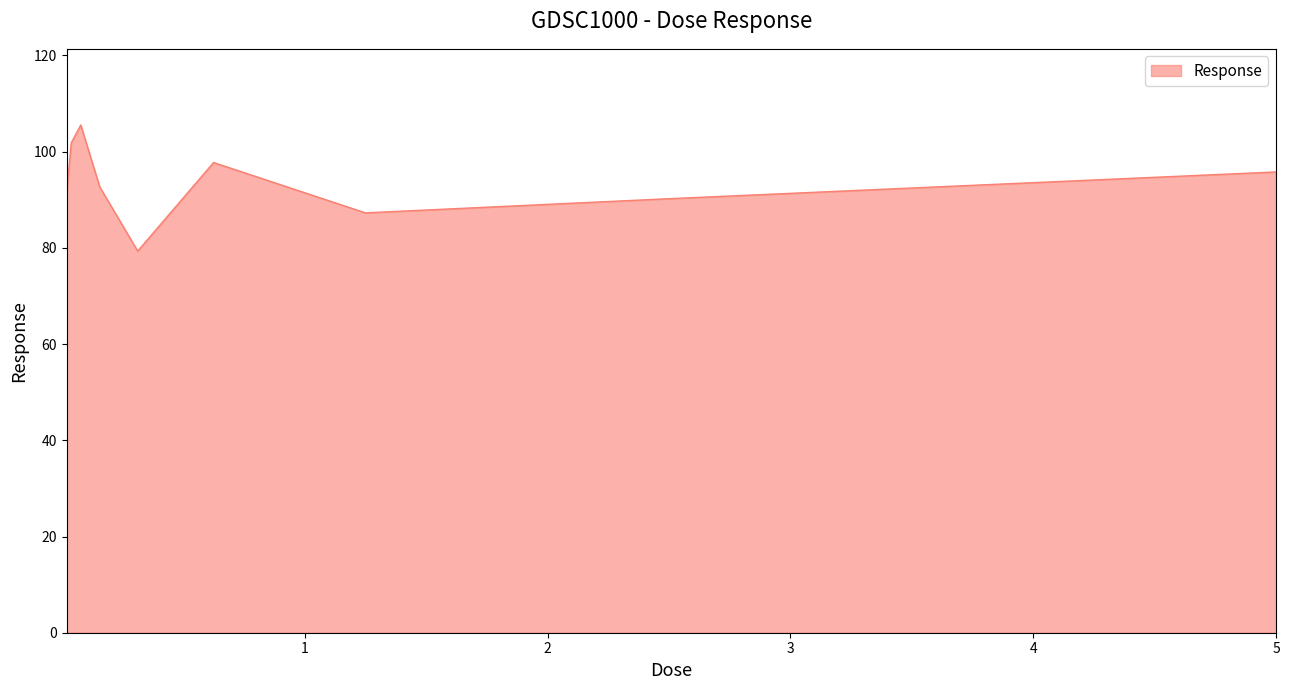

What is the difference between the maximum and minimum values?

26.2